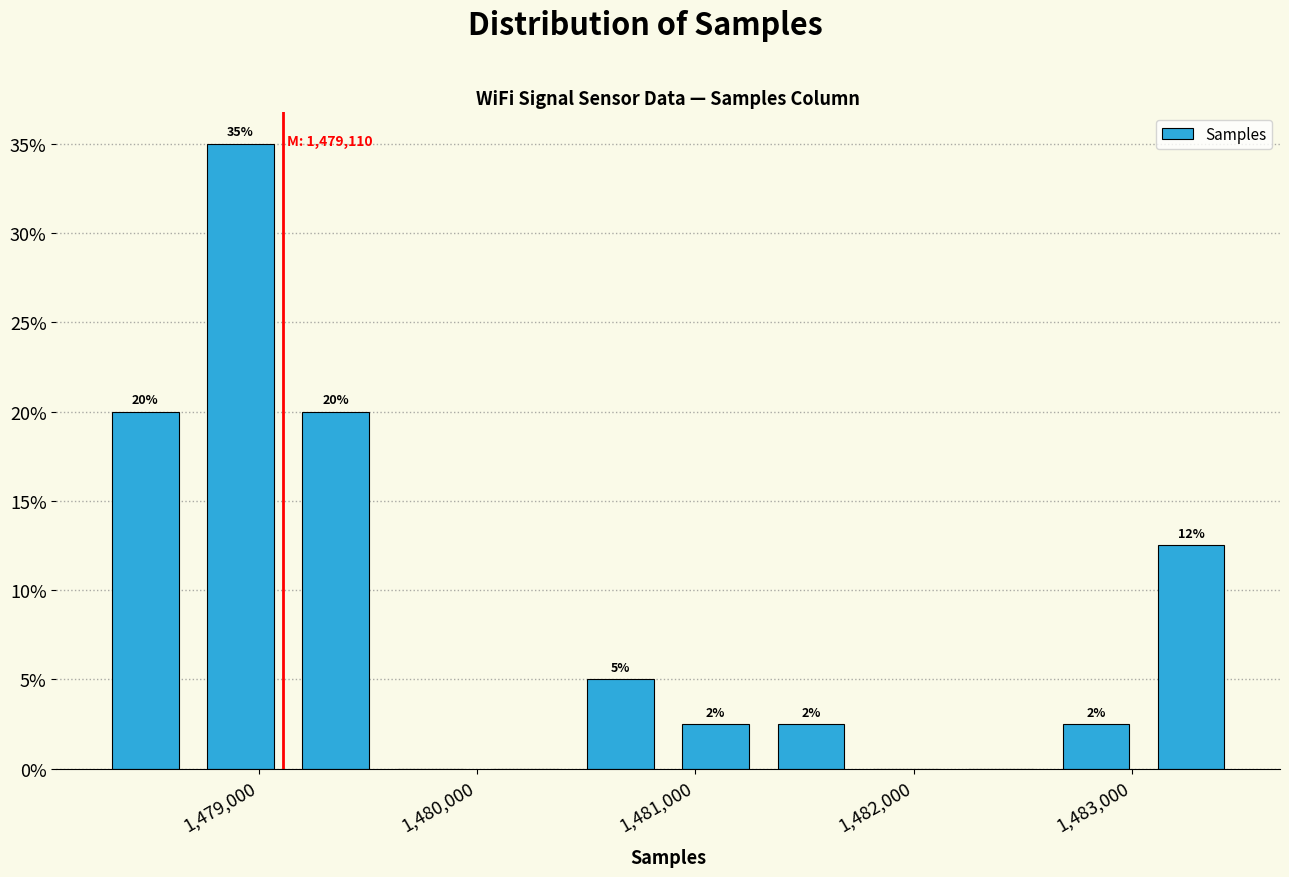

Over which range of the x-axis is the bar tallest?

1478700 to 1479100